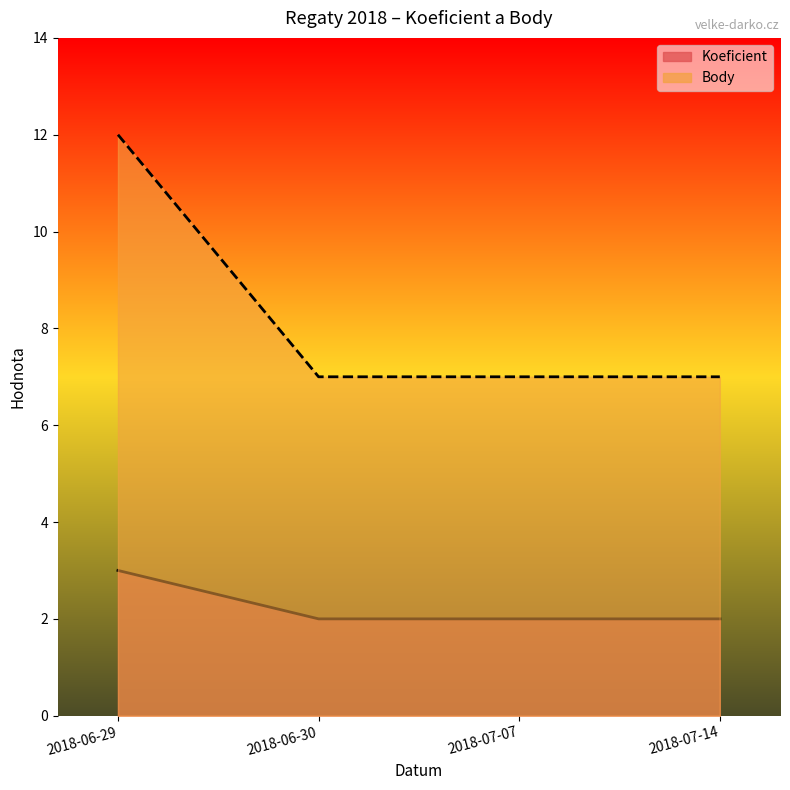

What is the difference between the maximum and second lowest values in the Koeficient series?

1